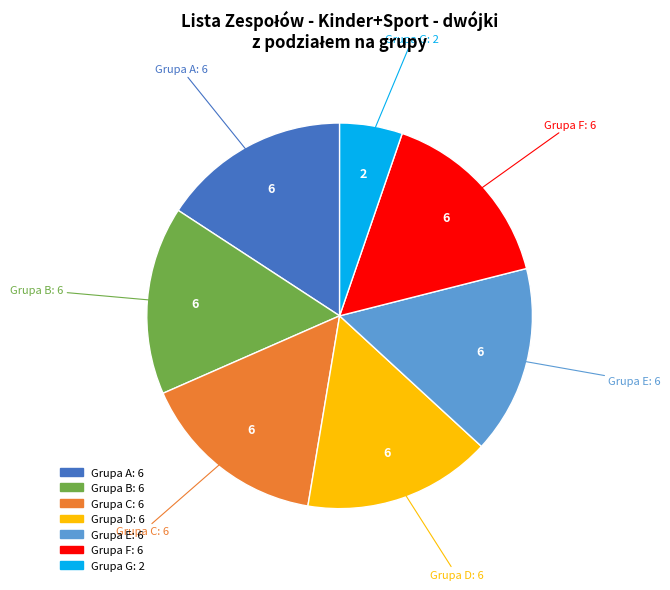

Which slice is the smallest?

Grupa G: 2